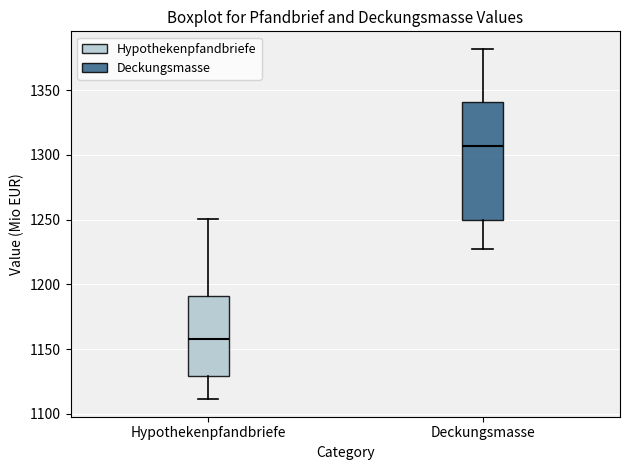

Where does the upper whisker of the box for Deckungsmasse end on the y-axis? The values are not printed on the chart, so give them approximately, as read against the axis.

1380